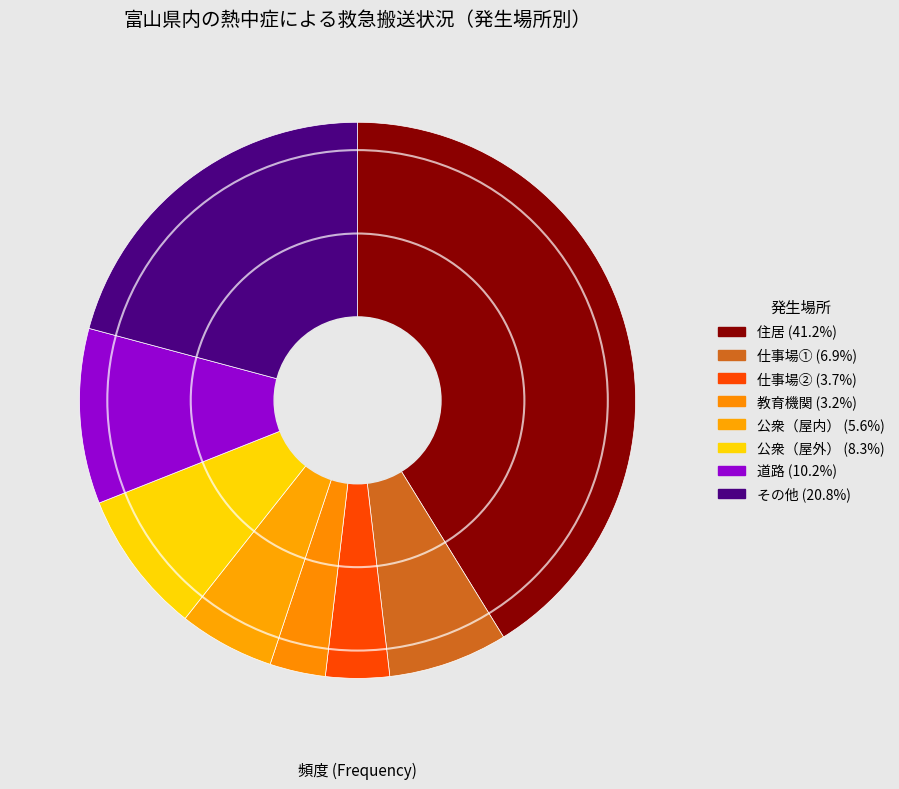

Count the number of slices in the pie.

8